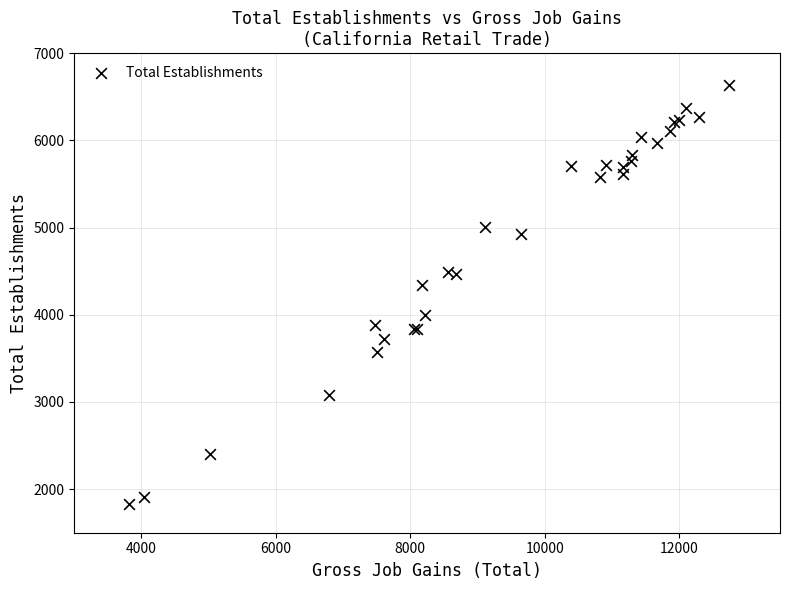

What Y value in the scatter plot is closest to 4227?

4343